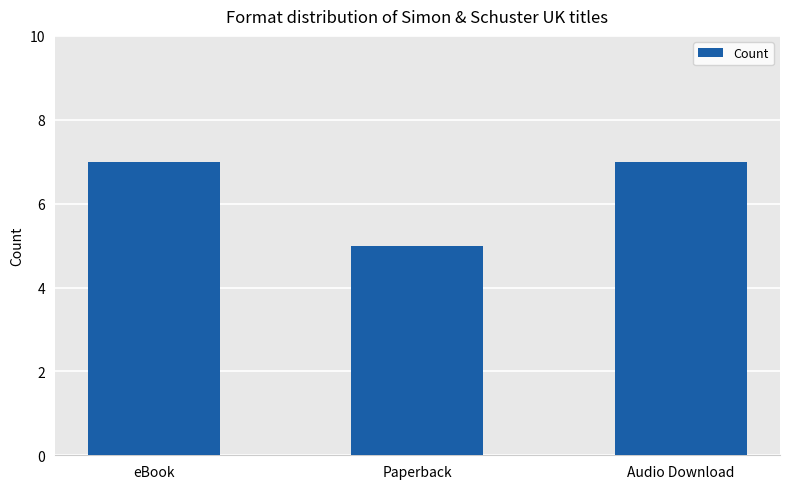

What is the ratio of the value at Audio Download to the value at eBook?

1.0